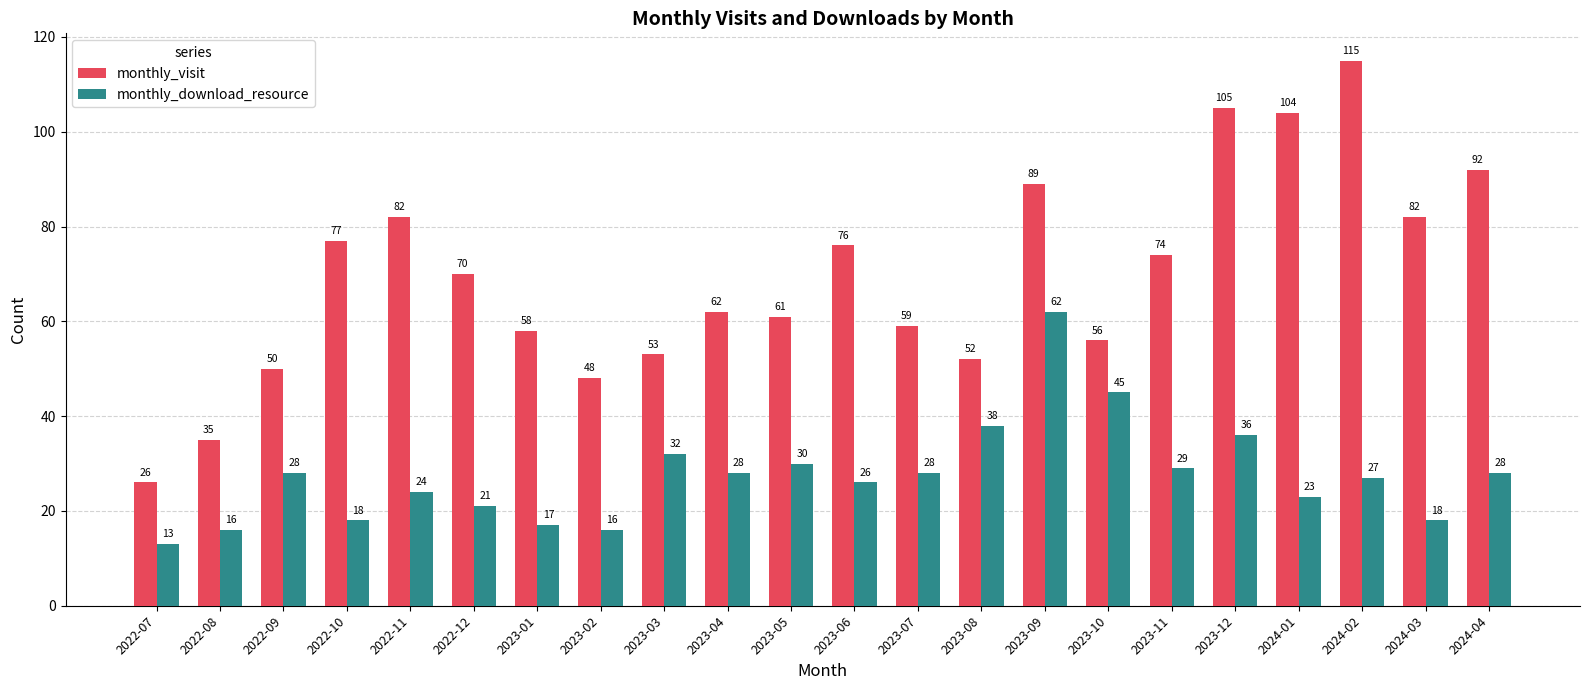

What is the label of the 7th bar from the left?

2023-01